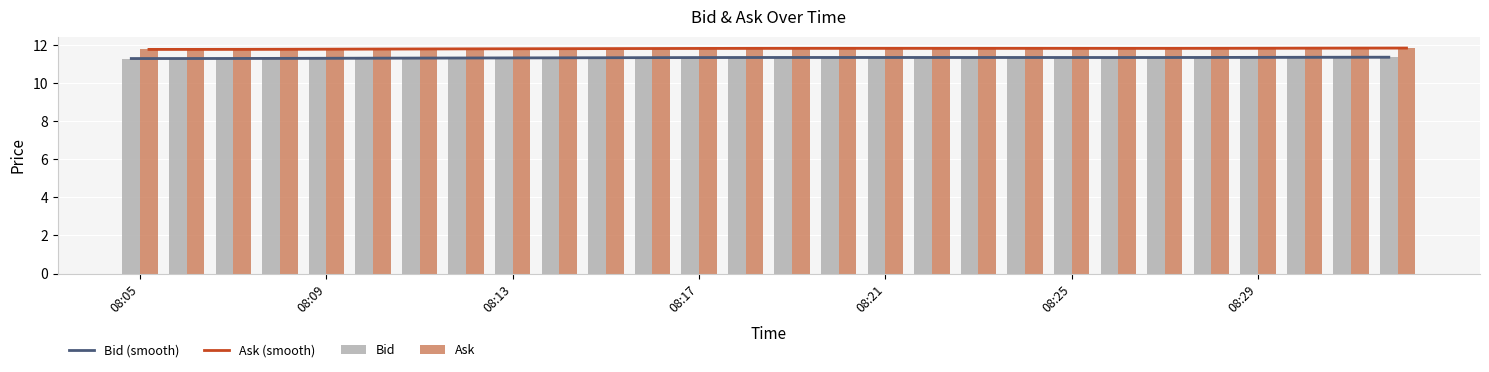

What is the lowest value of the Bid (smooth) series?

11.3